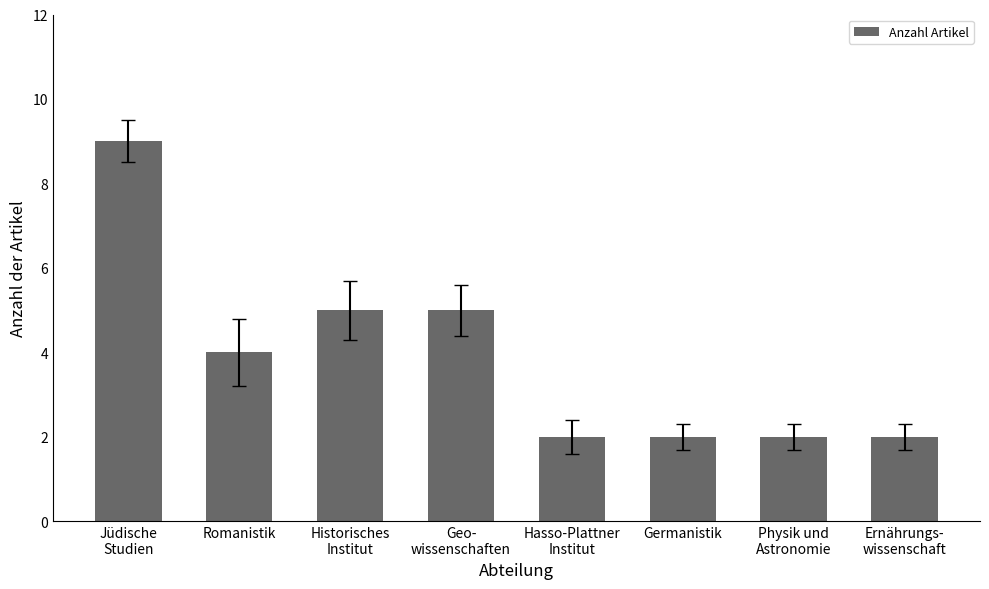

How many values are between 2 and 5?

7